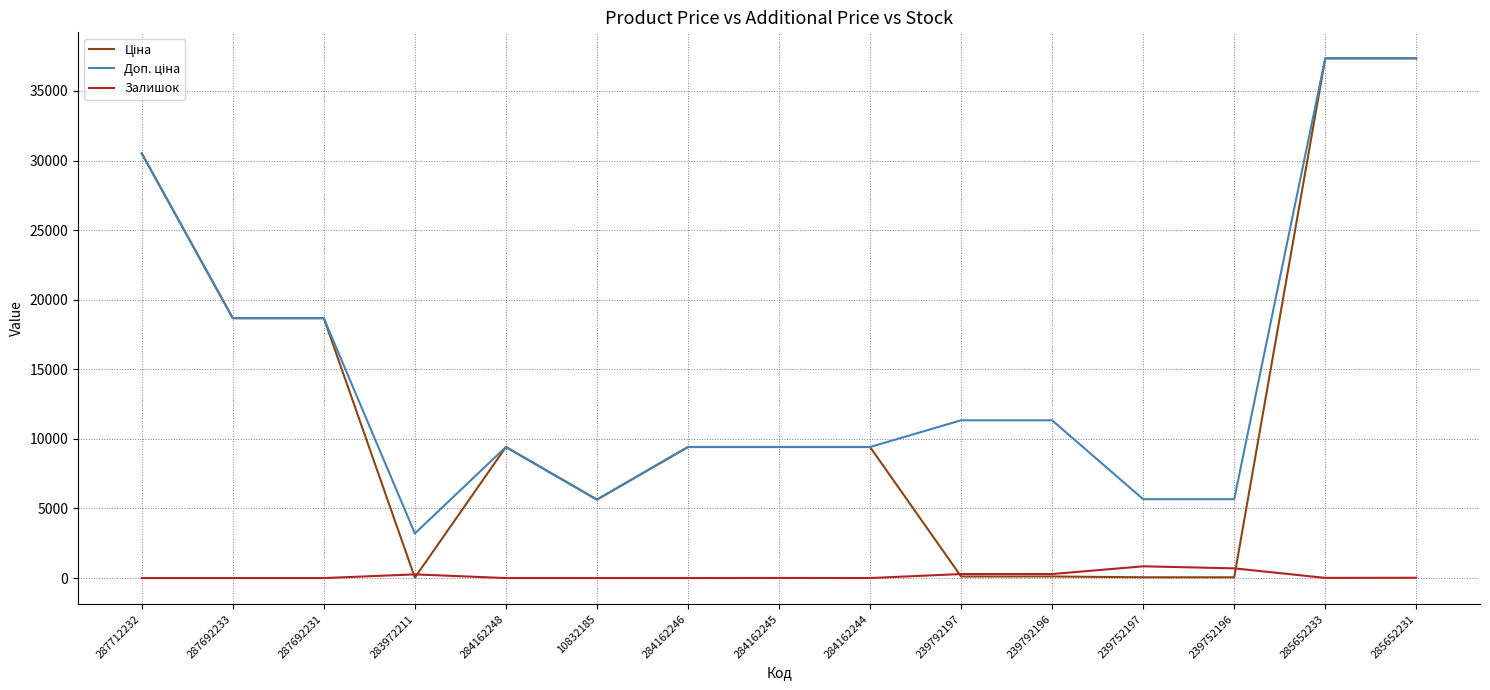

True or false: Ціна and Доп. ціна intersect in this chart.

False